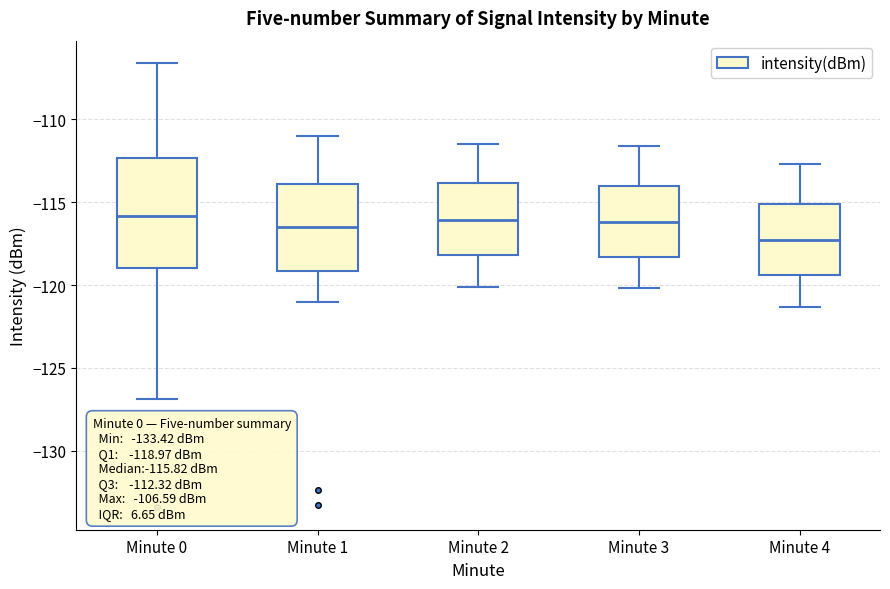

Which box is the tallest, from its lower edge to its upper edge?

Minute 0